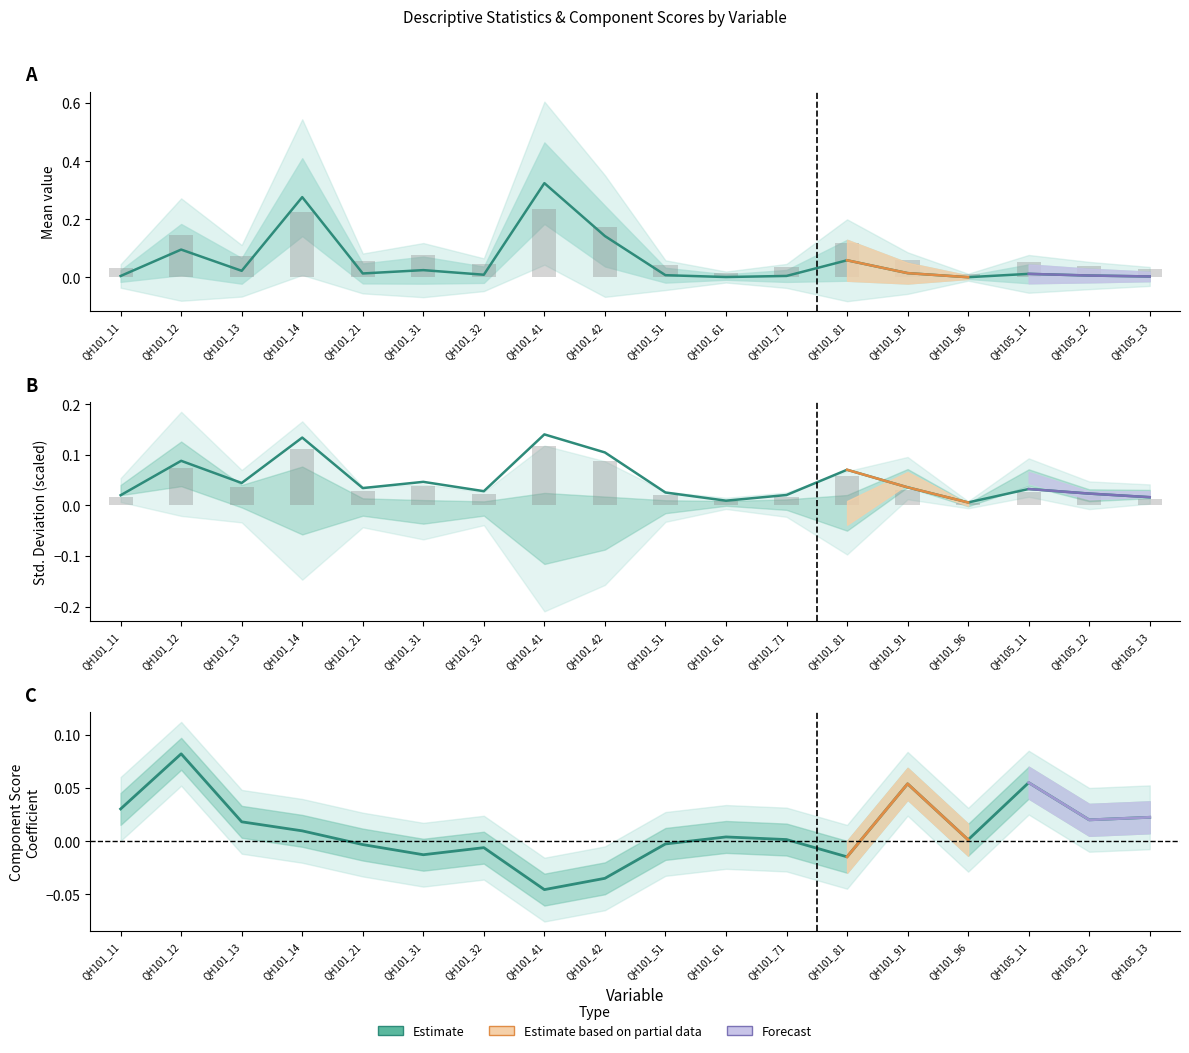

Which series changed the most between QH101_32 and QH101_41?

Mean